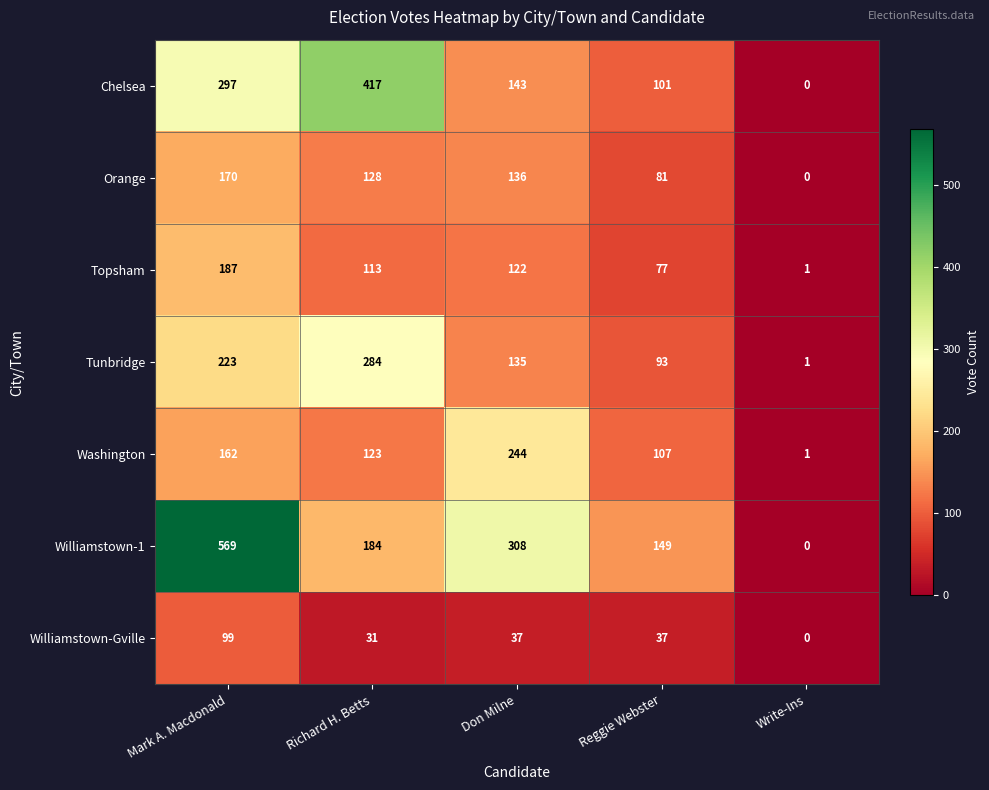

Which label corresponds to the largest value in the chart?

Mark A. Macdonald